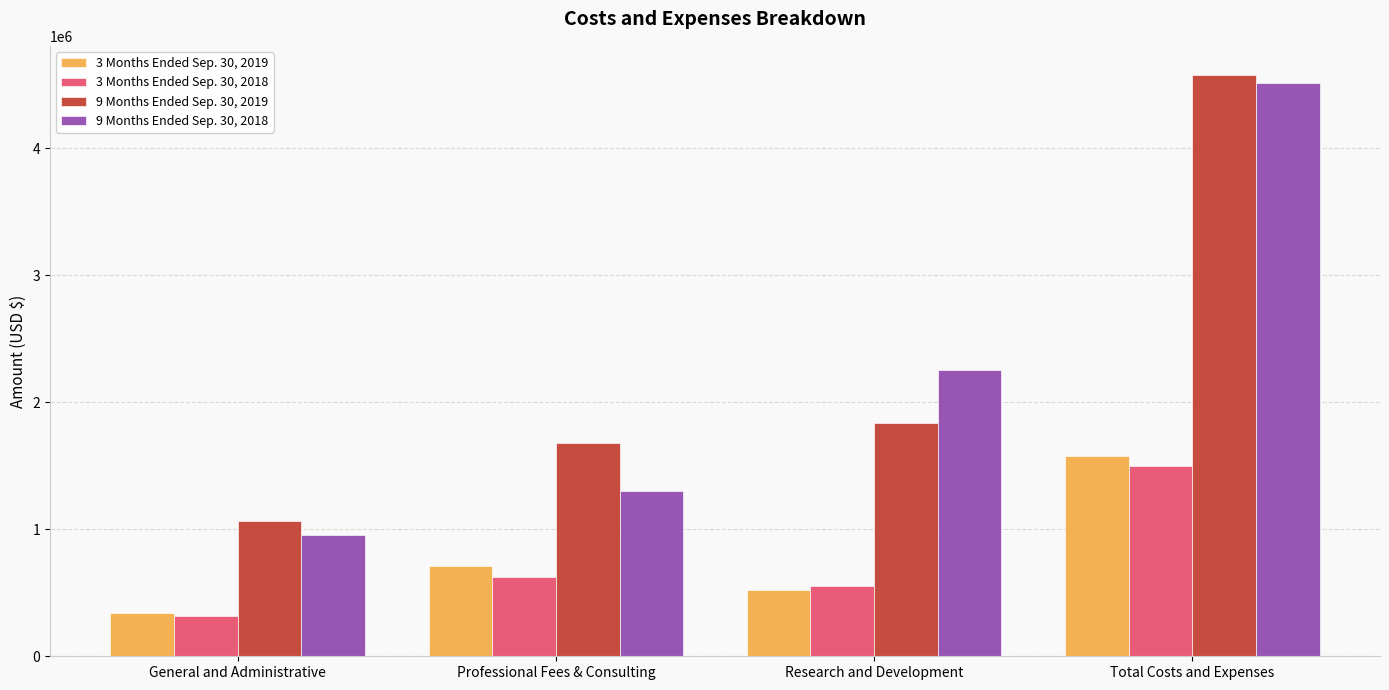

Is the value of 3 Months Ended Sep. 30, 2019 at Professional Fees & Consulting greater than the value of 9 Months Ended Sep. 30, 2019 at Research and Development?

No